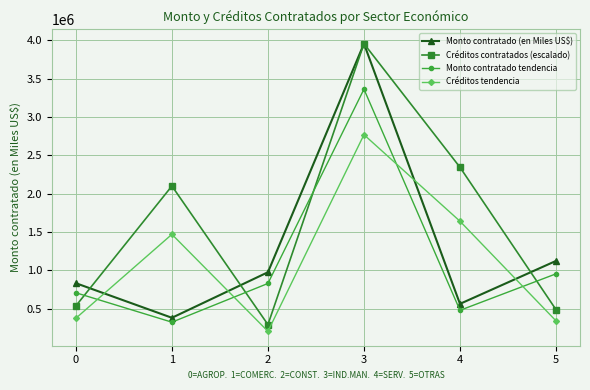

Reading left to right, what are all the values shown in this chart?

Monto contratado (en Miles US$): 0=833227.3	1=382022.5	2=976328.0	3=3958072.8	4=563866.1	5=1123984.3
Créditos contratados (escalado): 0=537516.1	1=2101199.1	2=293190.6	3=3958072.8	4=2345524.6	5=488651.0
Monto contratado tendencia: 0=708243.2	1=324719.1	2=829878.8	3=3364361.9	4=479286.2	5=955386.6
Créditos tendencia: 0=376261.2	1=1470839.4	2=205233.4	3=2770651.0	4=1641867.2	5=342055.7